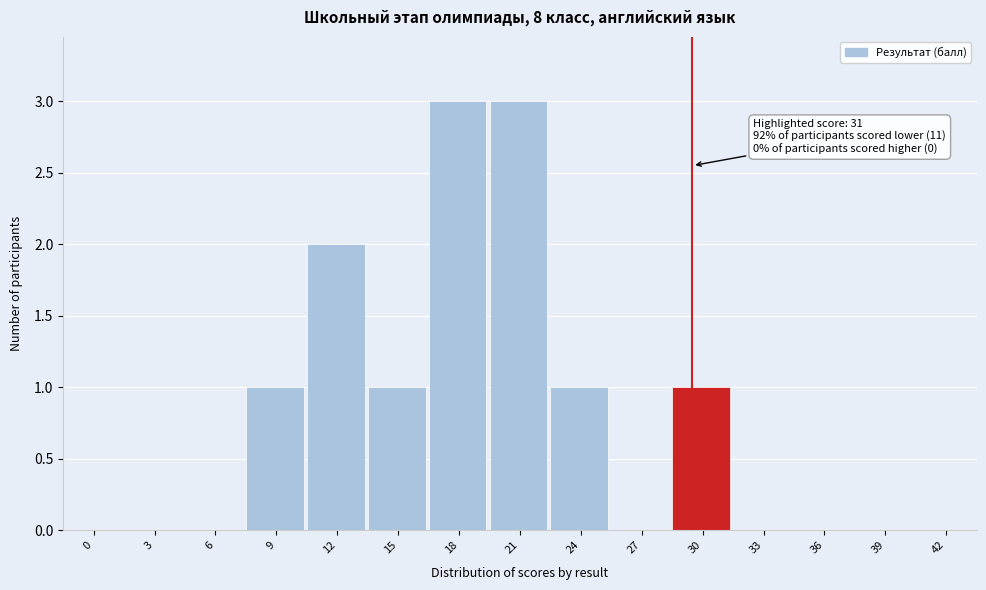

Reading left to right, transcribe all the data shown in this chart.

0=0	3=0	6=0	9=1	12=2	15=1	18=3	21=3	24=1	27=0	30=1	33=0	36=0	39=0	42=0